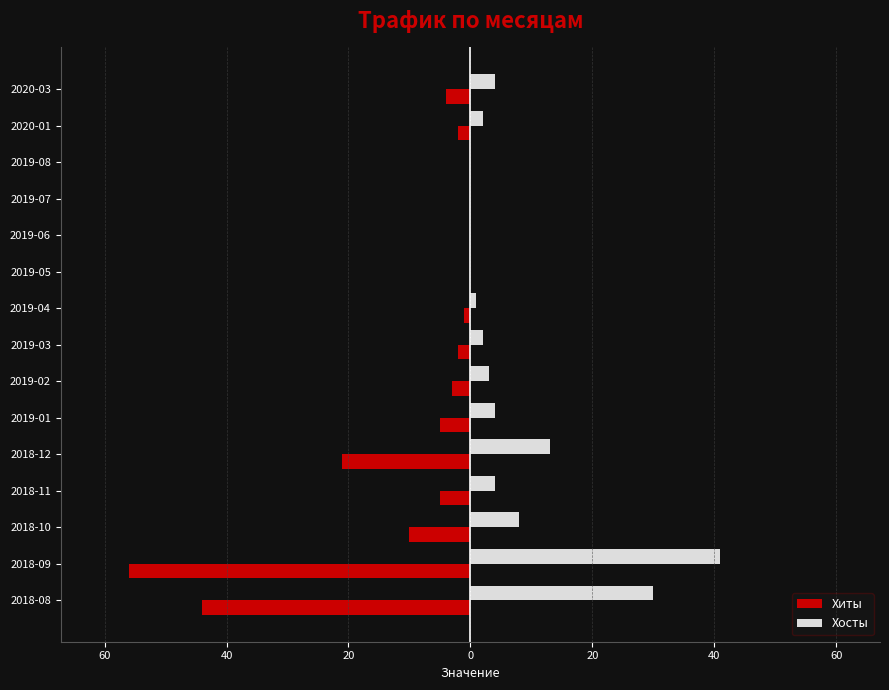

Which series has the largest total across all categories?

Хосты